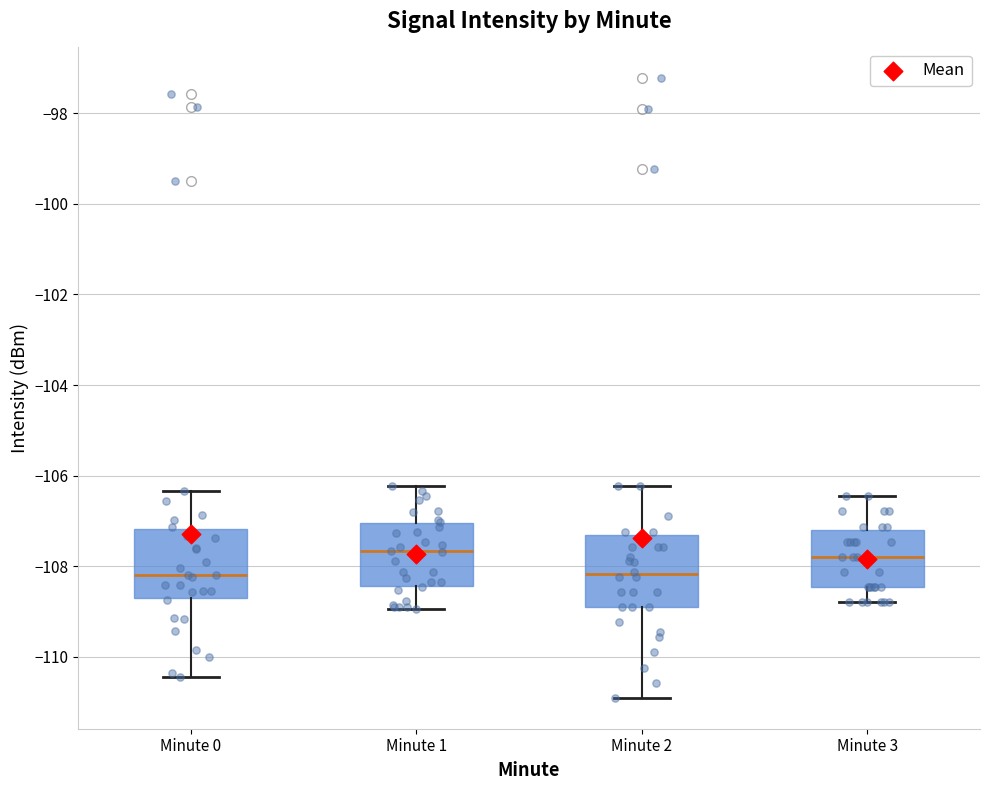

Reading left to right, read every box against the y-axis: the position of its median line, the range the box covers, and the ends of its whiskers. The values are not printed on the chart, so give them approximately, as read against the axis.

Minute 0: median -108.2, box -108.8 to -107.2, whiskers -110.4 to -106.4
Minute 1: median -107.6, box -108.4 to -107.0, whiskers -109.0 to -106.2
Minute 2: median -108.2, box -109.0 to -107.4, whiskers -111.0 to -106.2
Minute 3: median -107.8, box -108.4 to -107.2, whiskers -108.8 to -106.4